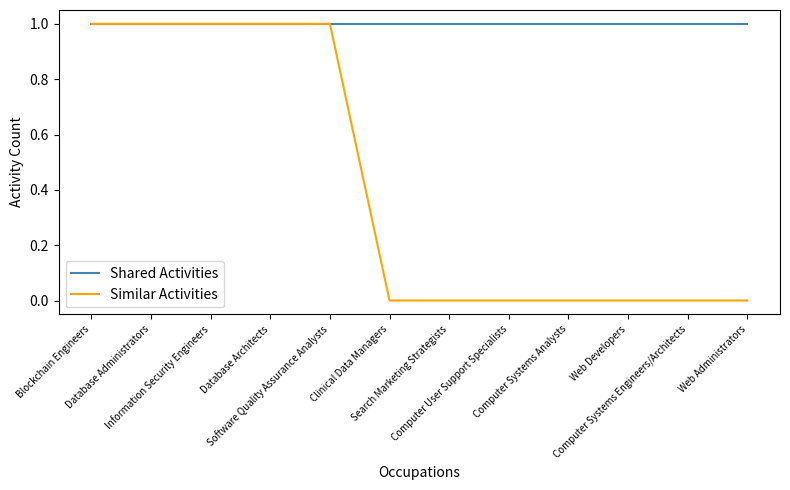

Which series has the widest spread of values?

Similar Activities